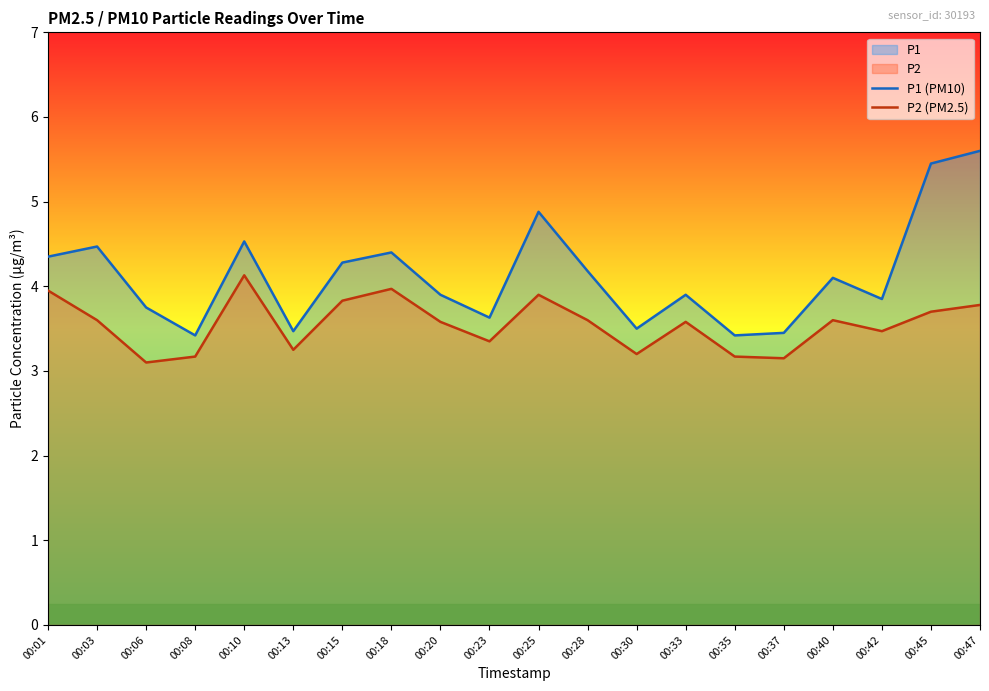

Rank the series by their maximum value, from highest to lowest.

P1 (PM10), P2 (PM2.5)